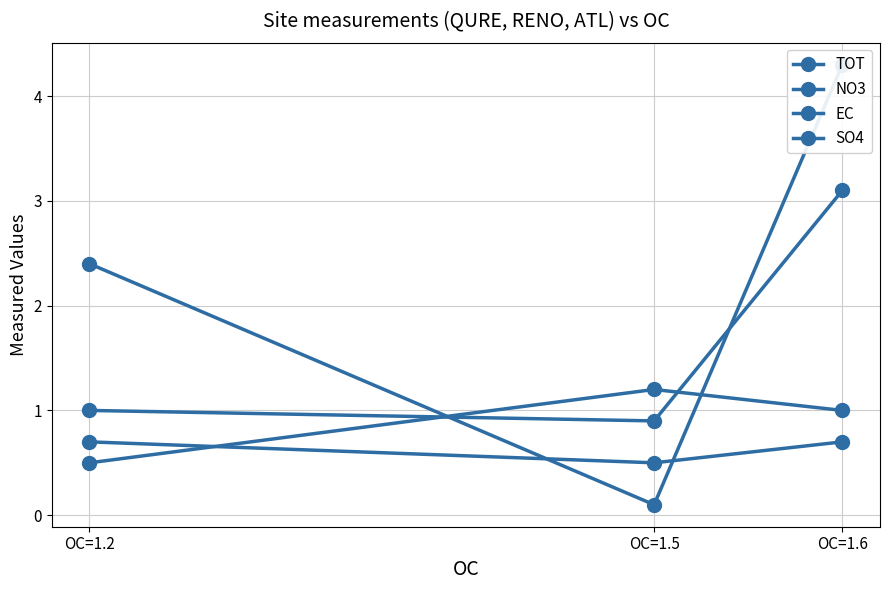

What is the sum of all SO4 values?

1.9